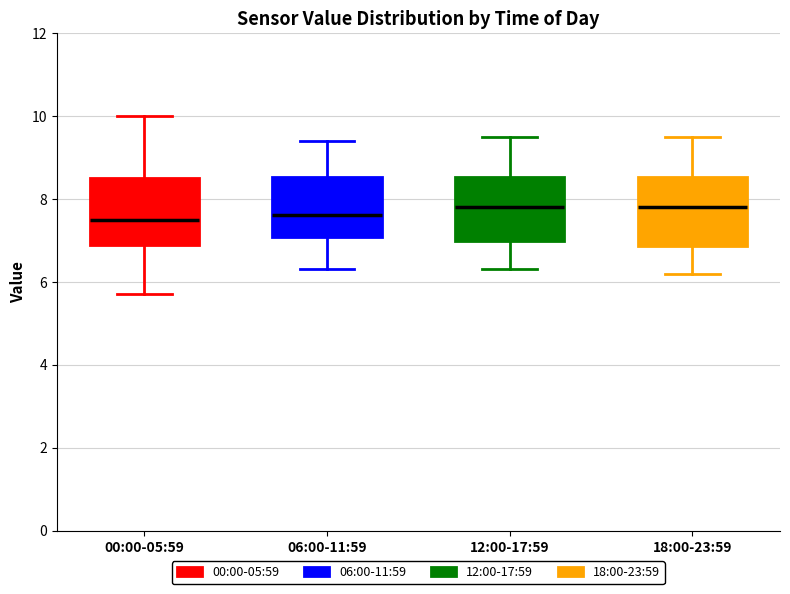

Reading left to right, transcribe this box plot: for each box, give where its median line is, the range the box spans, and where its two whiskers end, as read against the y-axis. The values are not printed on the chart, so give them approximately, as read against the axis.

00:00-05:59: median 7.6, box 7.0 to 8.6, whiskers 5.8 to 10.0
06:00-11:59: median 7.6, box 7.0 to 8.6, whiskers 6.4 to 9.4
12:00-17:59: median 7.8, box 7.0 to 8.6, whiskers 6.4 to 9.6
18:00-23:59: median 7.8, box 6.8 to 8.6, whiskers 6.2 to 9.6